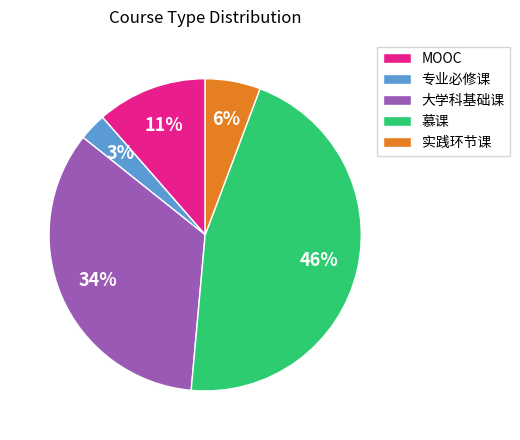

Is the sum of 专业必修课 and 慕课 greater than half?

No